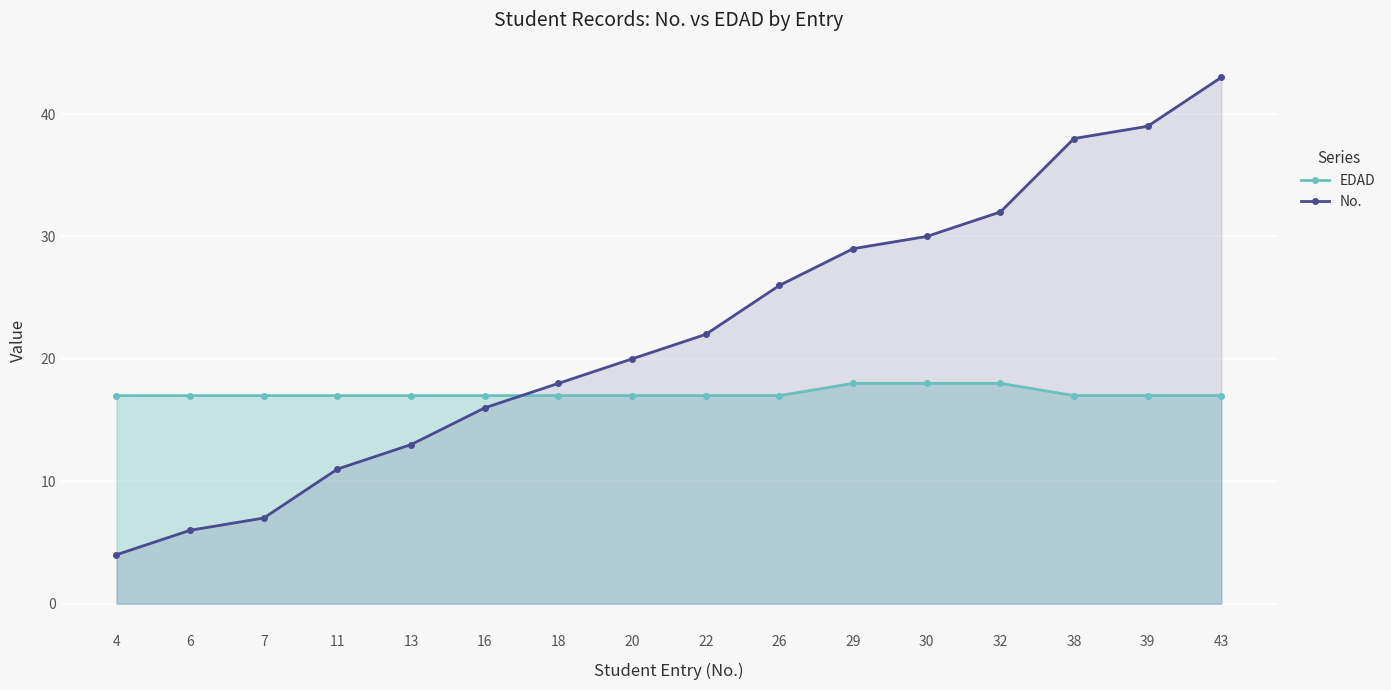

Which series has the largest total across all categories?

No.